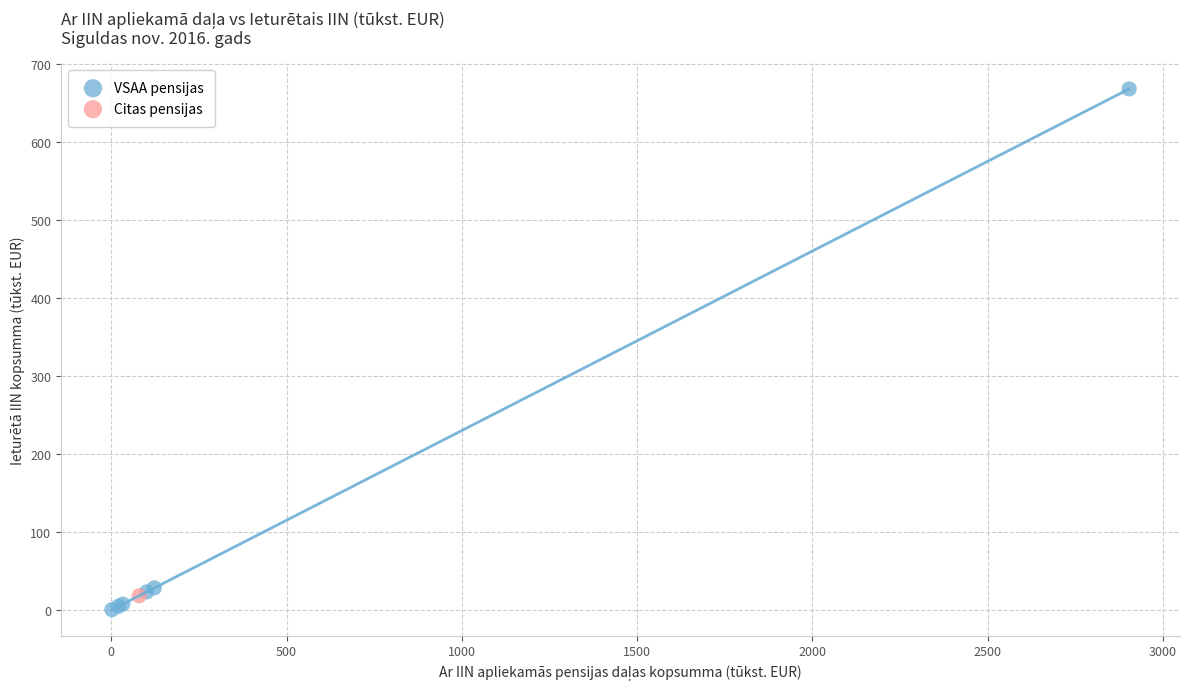

What are all the series names shown in the legend?

VSAA pensijas, Citas pensijas